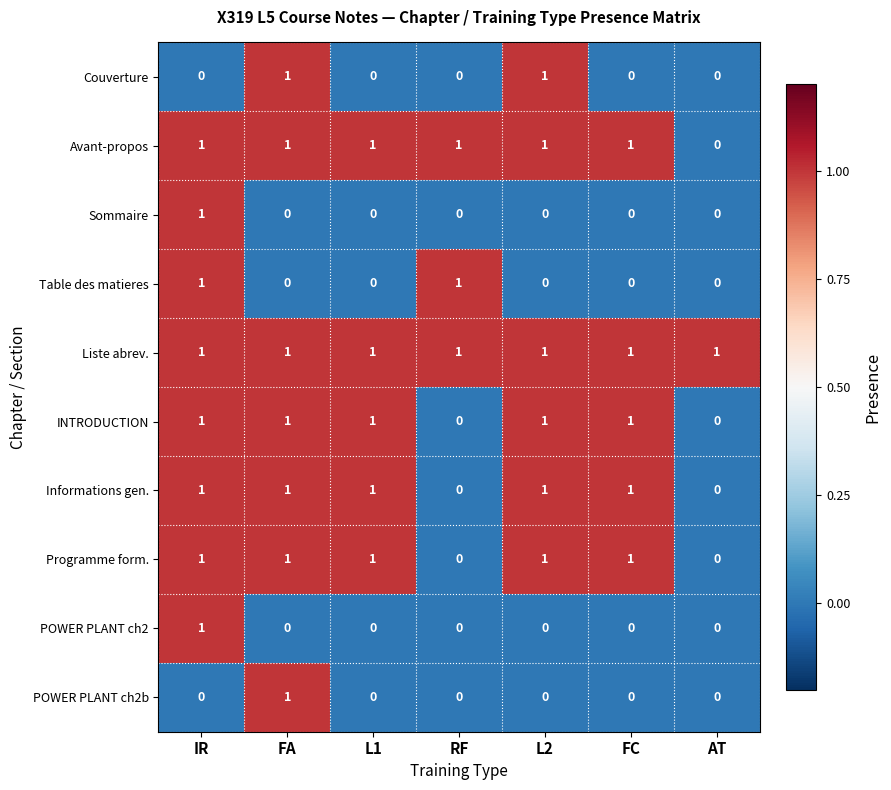

What is the sum of all Programme form. values?

5